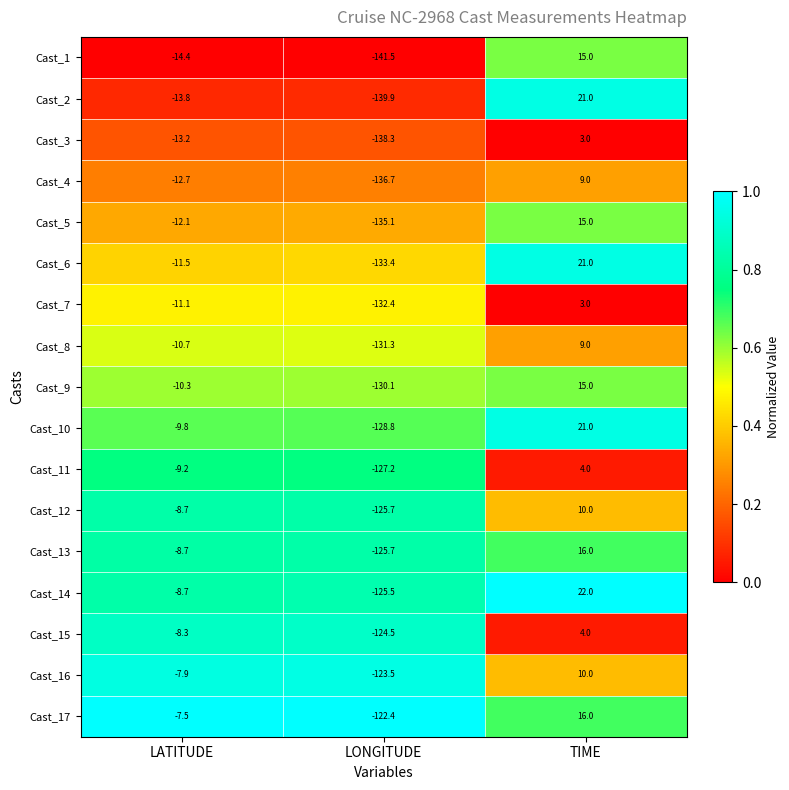

At which category does the chart reach its peak across all series?

TIME